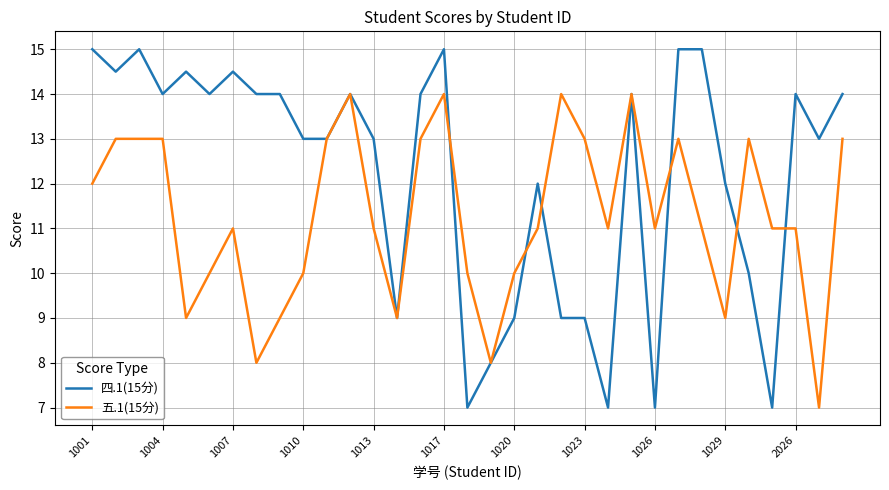

Rank the series by their average value, from lowest to highest.

五.1(15分), 四.1(15分)